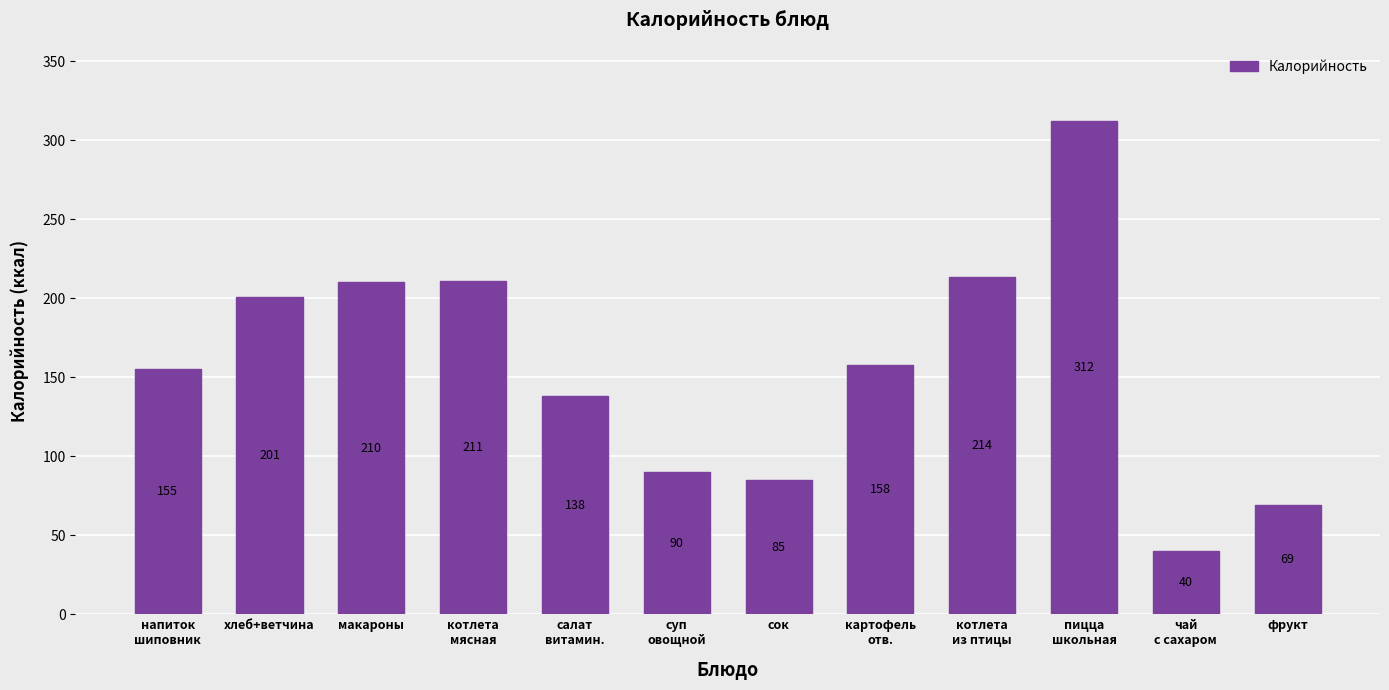

Where does the data first go above 158?

хлеб+ветчина